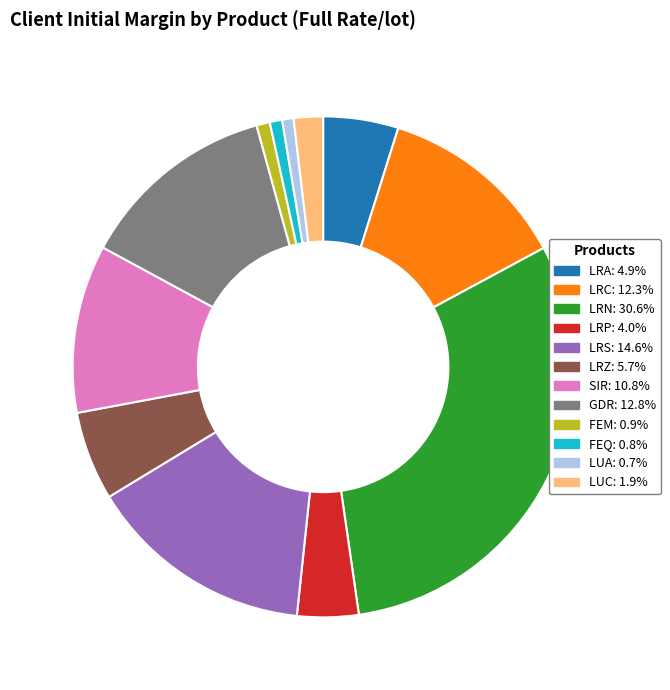

Which category has the biggest portion of the pie?

LRN